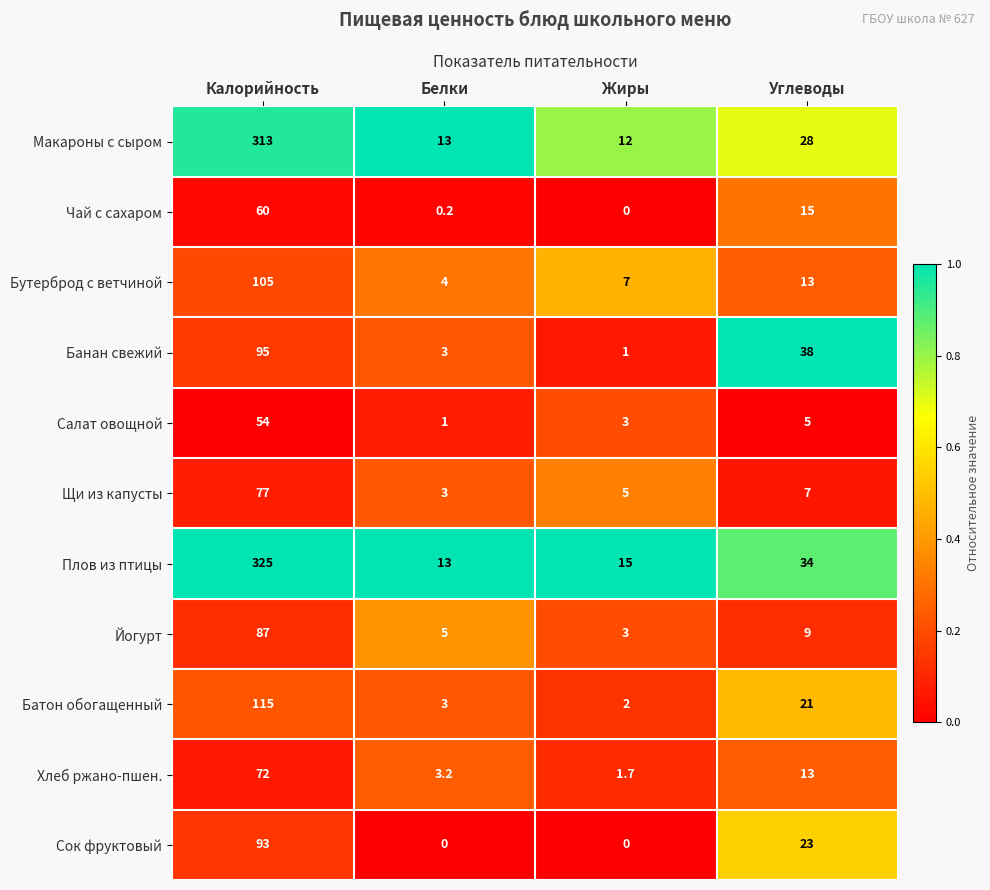

At which label does Макароны с сыром reach its peak?

Калорийность